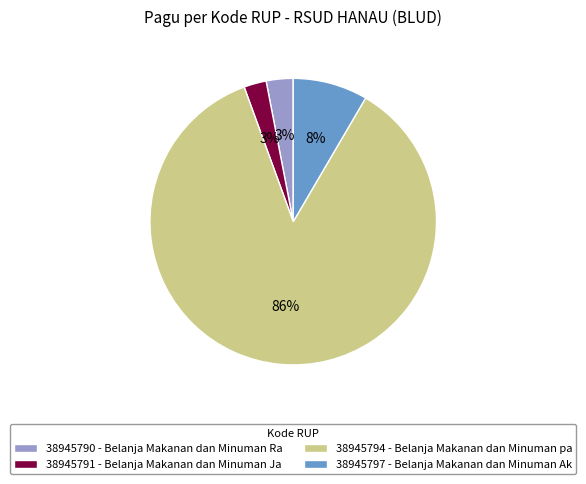

To the nearest percent, what is the average slice percentage?

25%